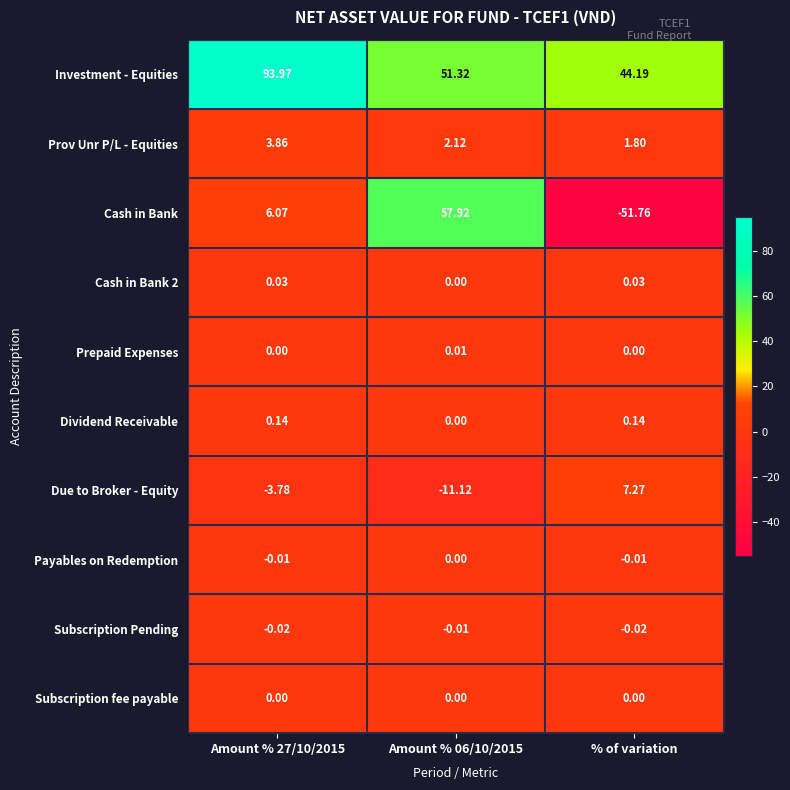

Which series has the largest total across all categories?

Investment - Equities